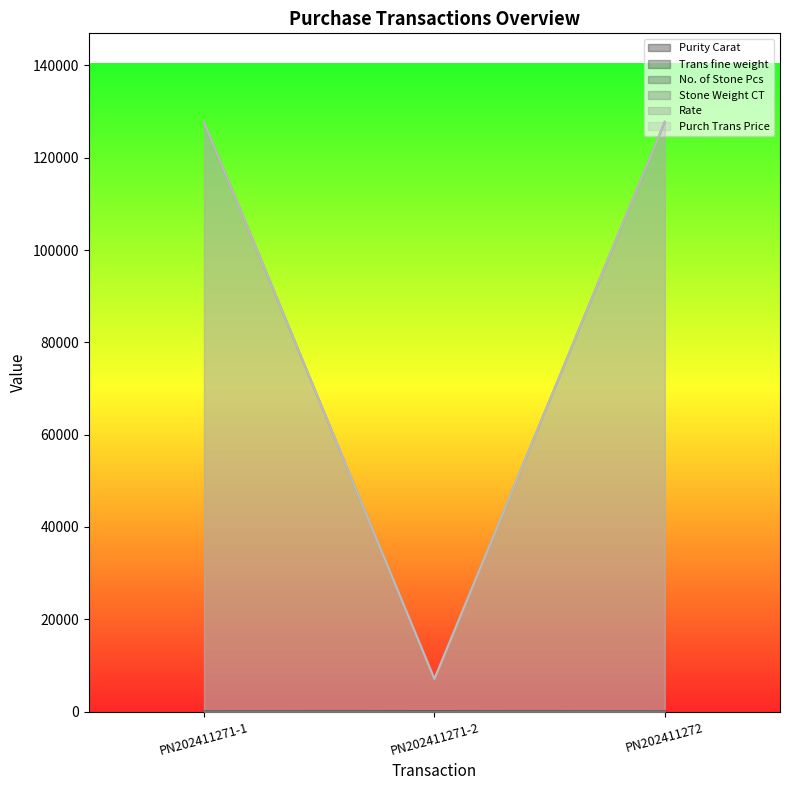

Which series has the largest range (max minus min)?

Stone Weight CT